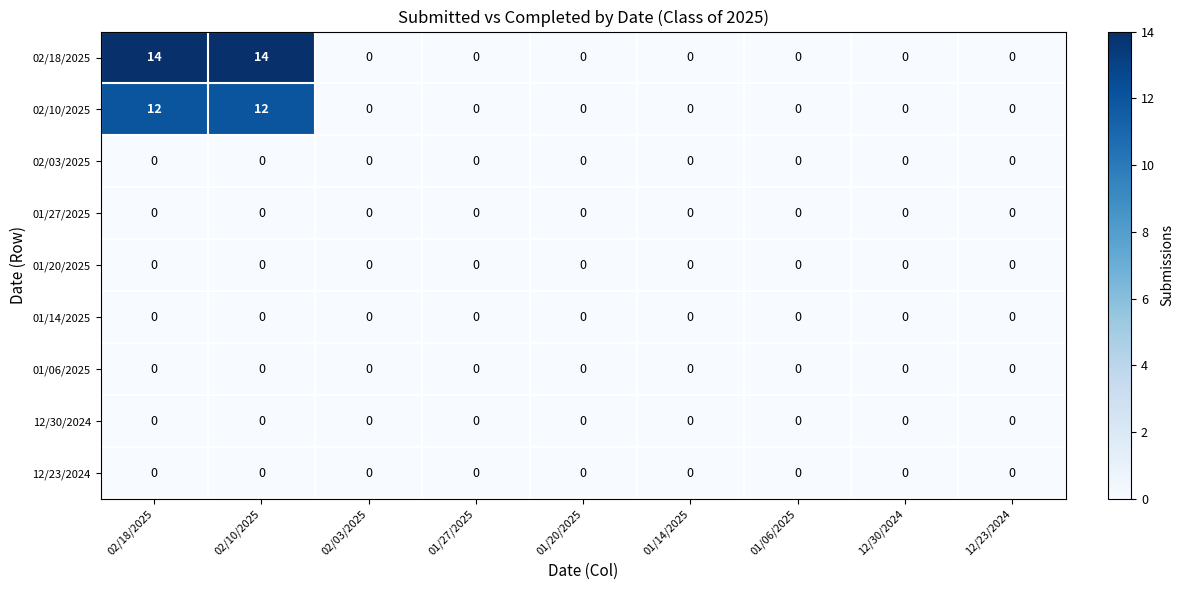

What is the maximum value shown in the chart?

14